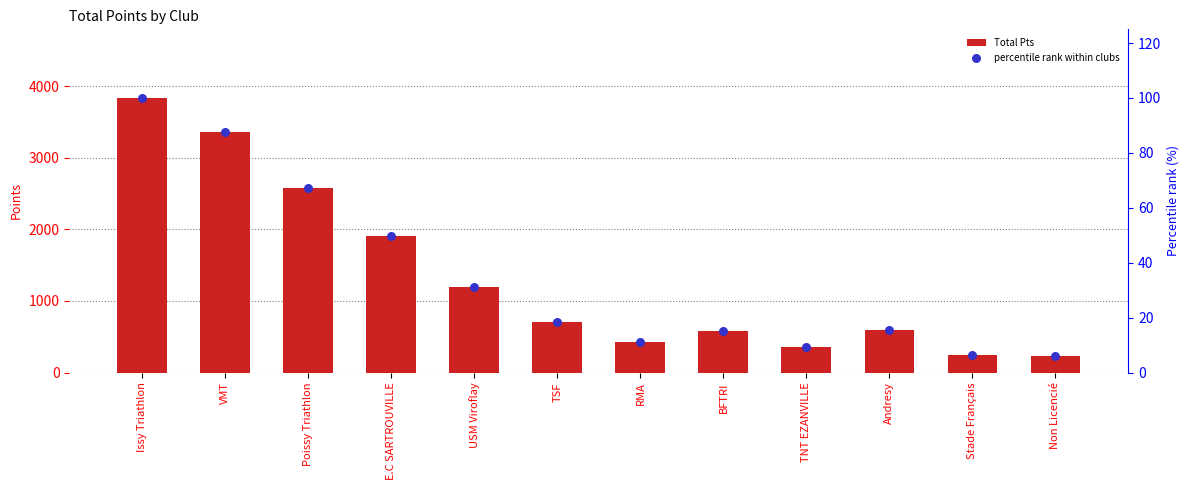

Which series has the largest Y range (max minus min)?

Total Pts